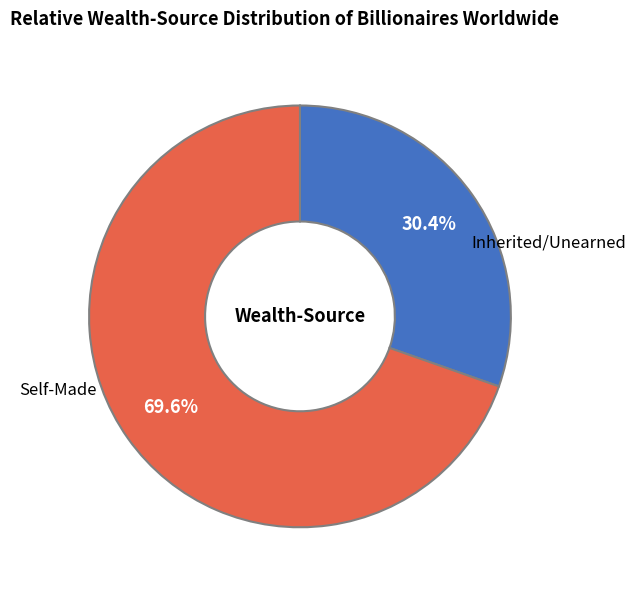

Is there a majority slice in this chart?

Yes